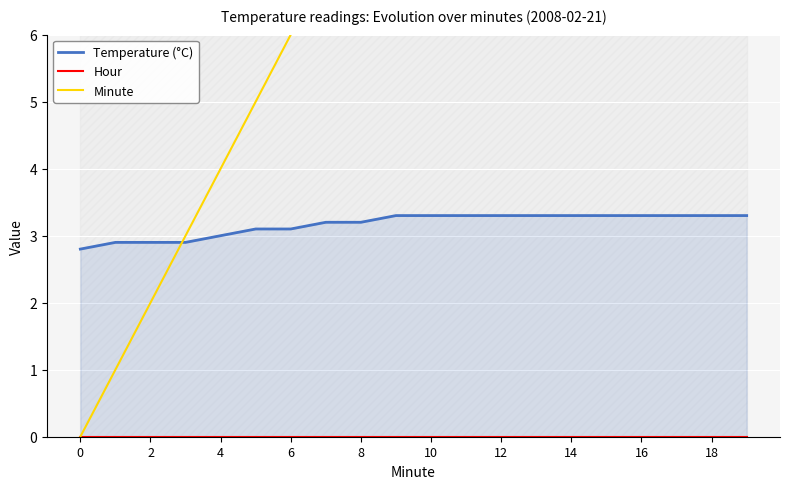

Which has a higher value, 18 or 17?

18